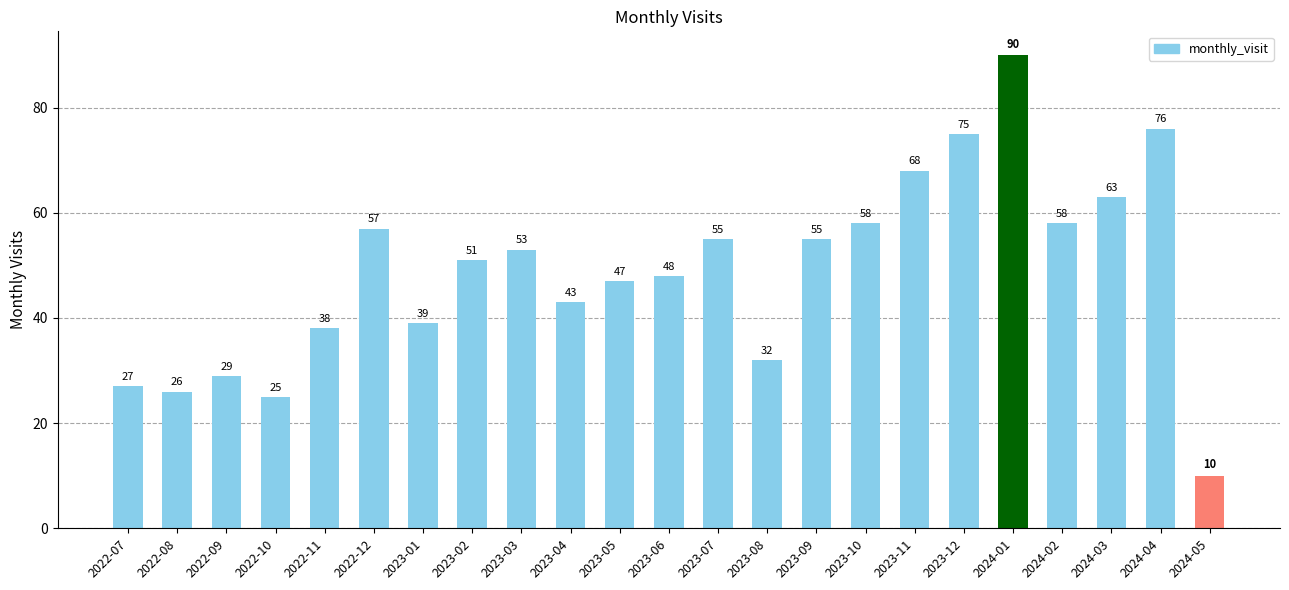

How many bars are there in total?

23